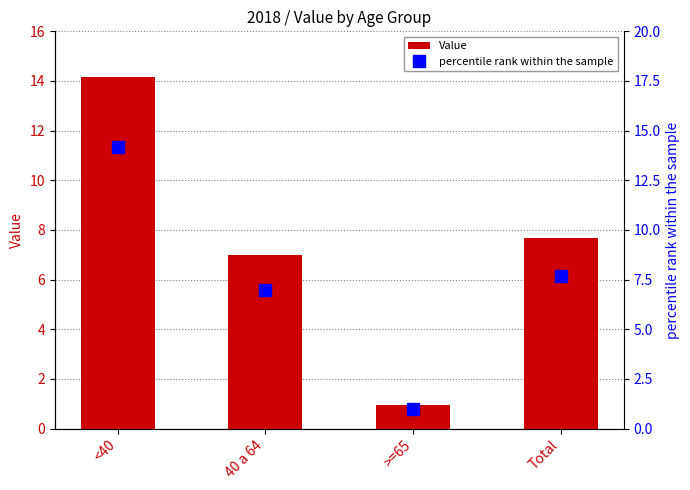

True or false: percentile rank within the sample has a value of 24.7 at <40.

False